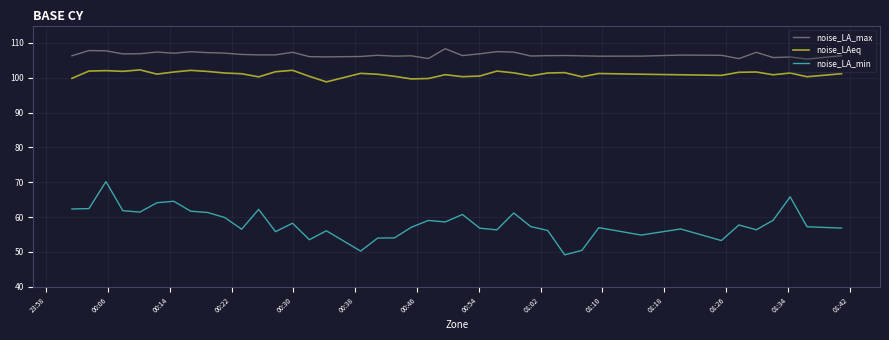

What is the difference between the maximum and minimum values in the noise_LA_max series?

3.0